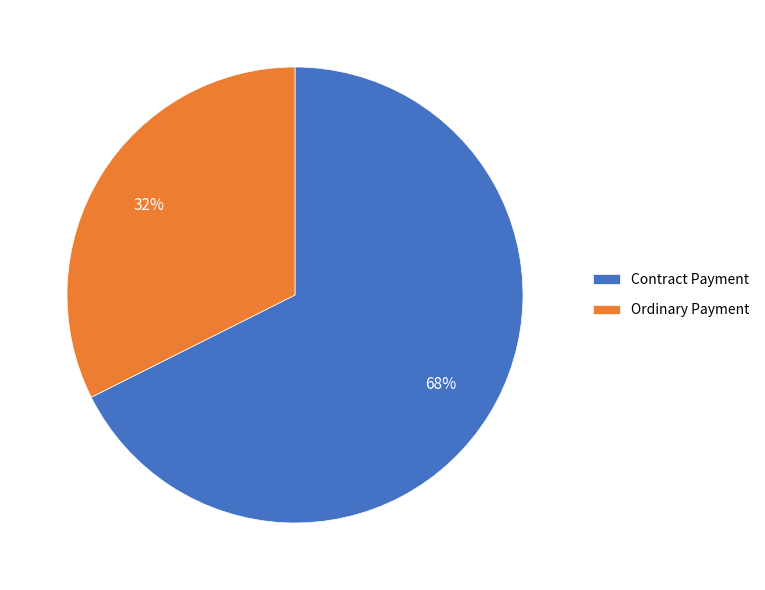

Which slice represents more than half of the pie?

Contract Payment